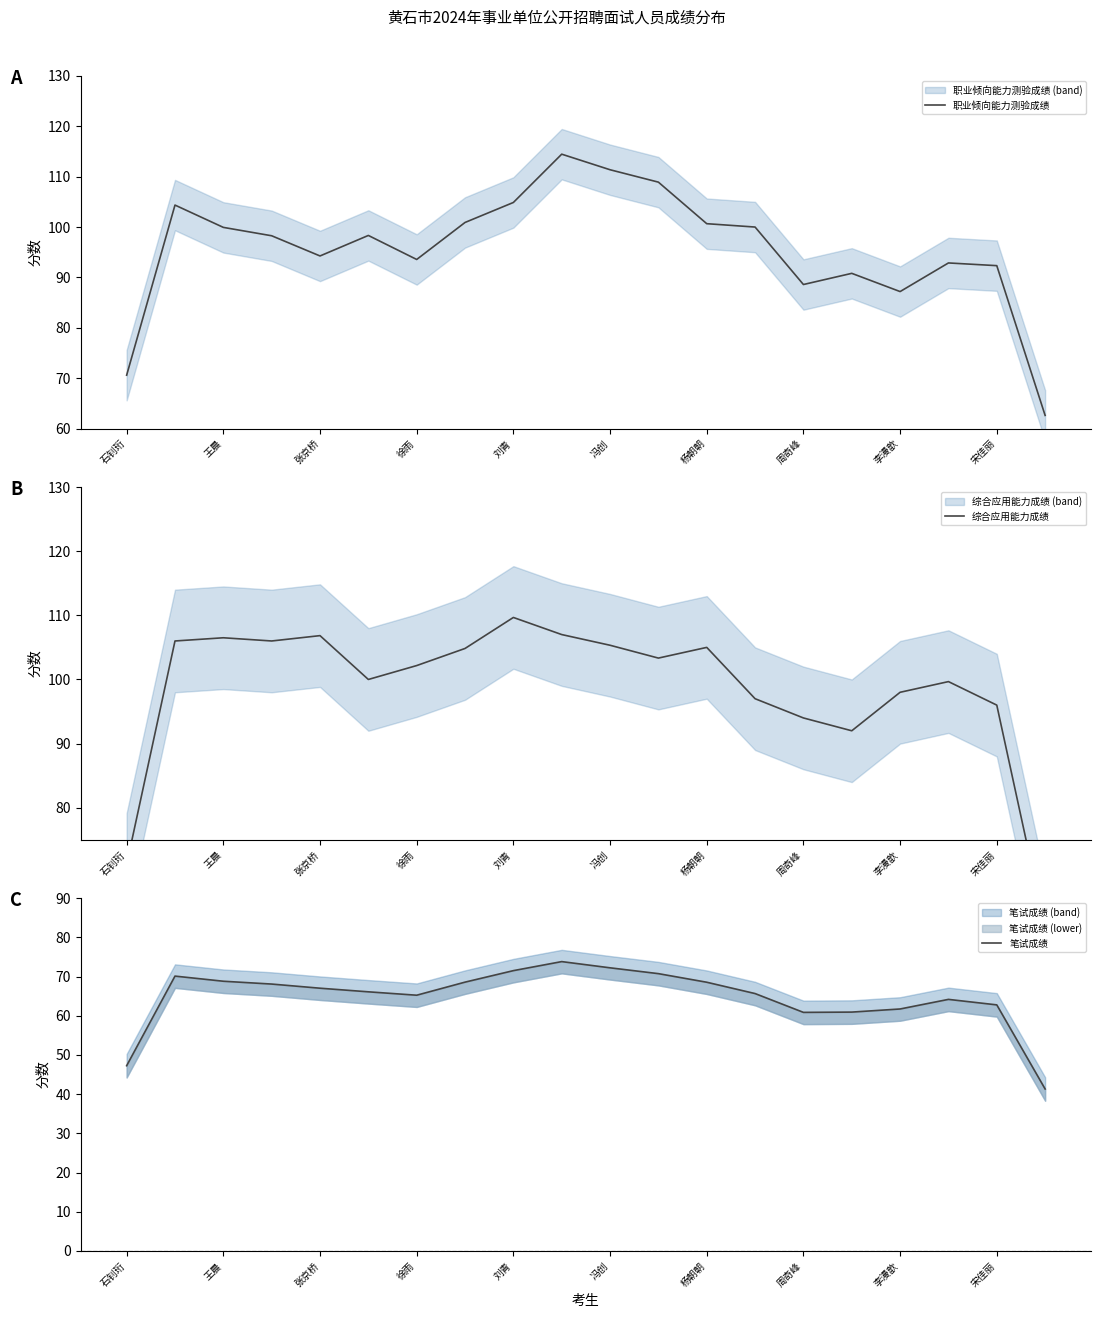

How many times do 综合应用能力成绩 and 职业倾向能力测验成绩 cross each other?

5